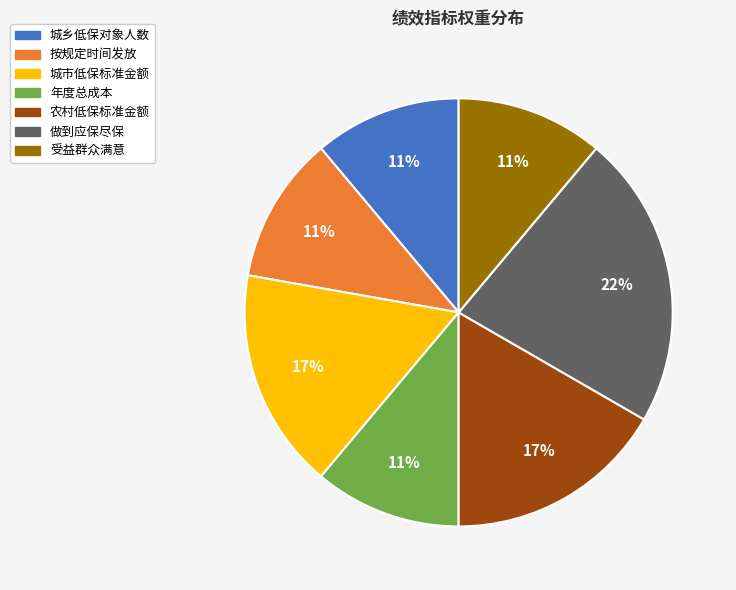

How many segments does this pie chart have?

7